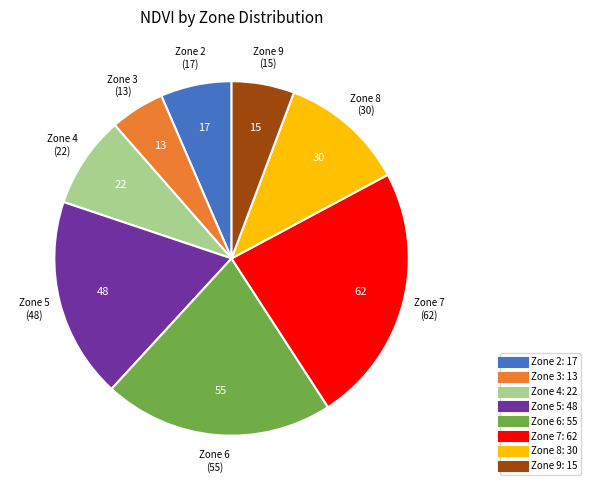

Is there a majority slice in this chart?

No